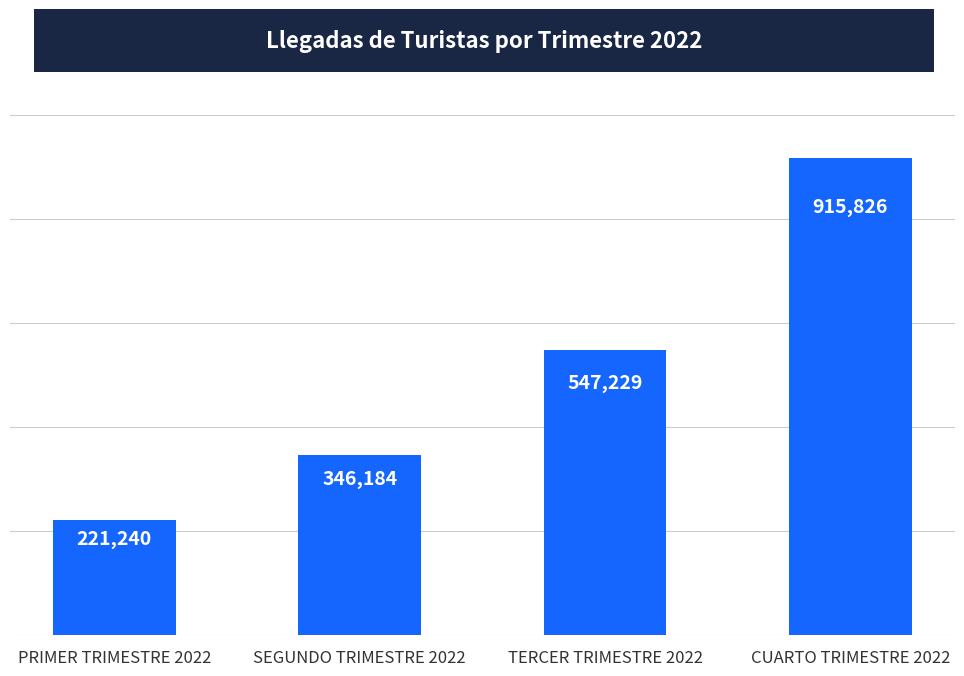

Rank the categories by value from lowest to highest.

PRIMER TRIMESTRE 2022, SEGUNDO TRIMESTRE 2022, TERCER TRIMESTRE 2022, CUARTO TRIMESTRE 2022